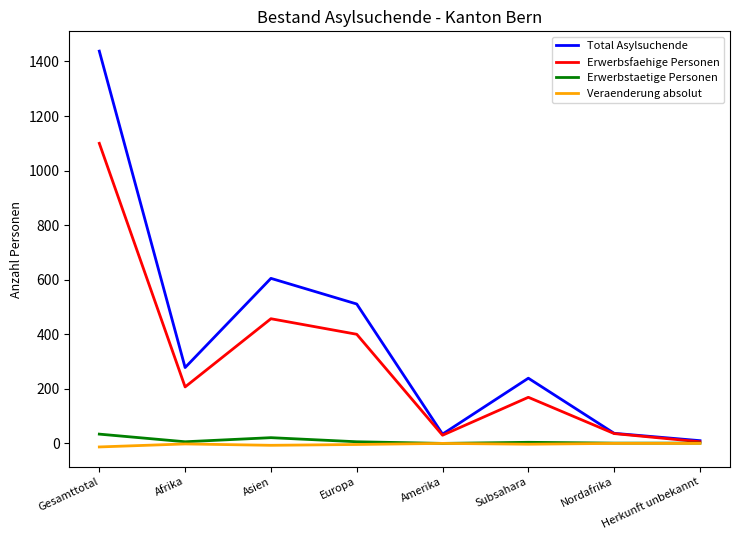

How many lines are shown in the chart?

4